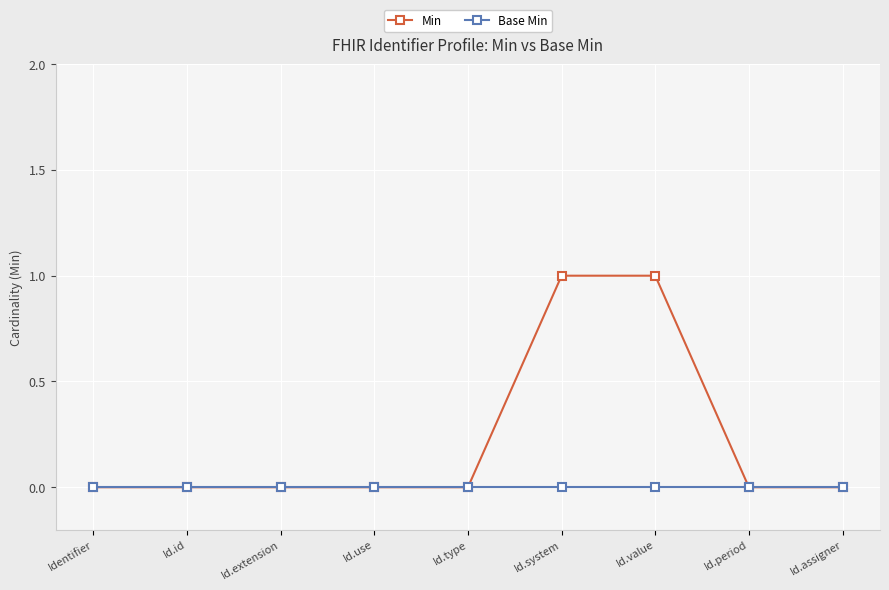

Between Id.value and Id.assigner, which series saw the biggest shift?

Min